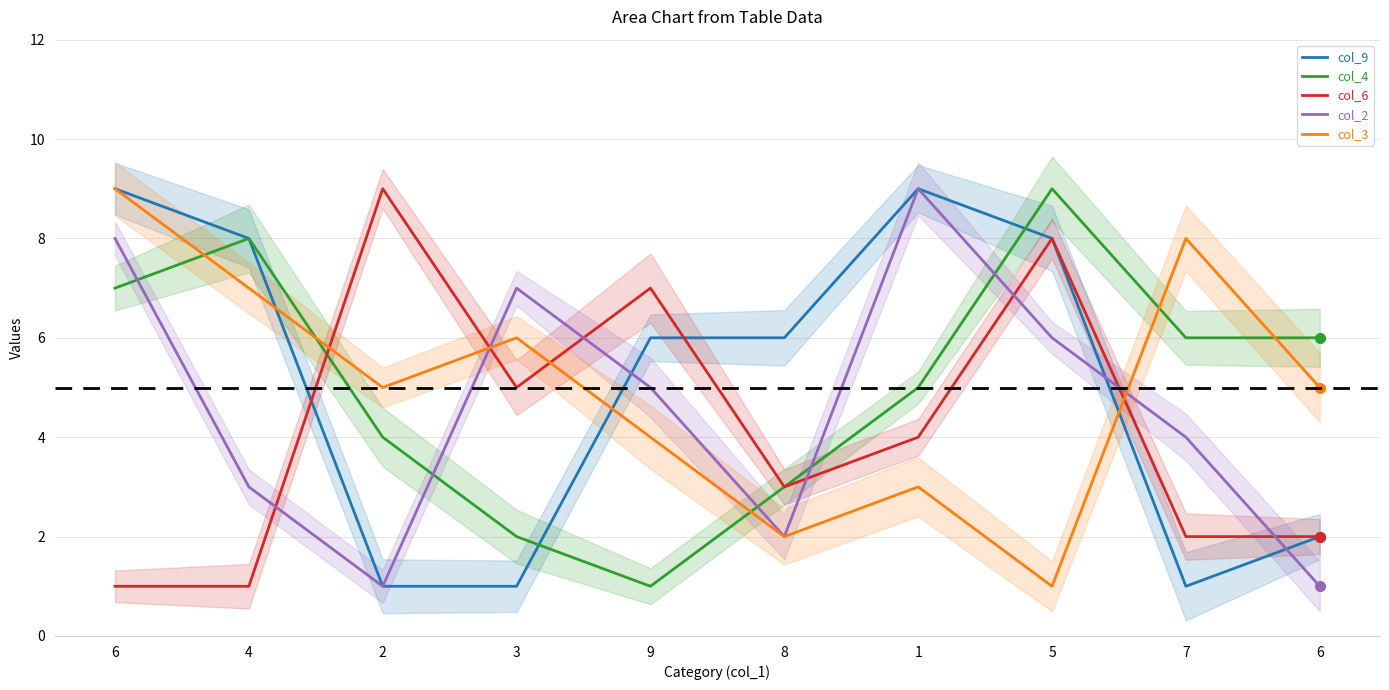

How many intersections are there between col_2 and col_9?

3